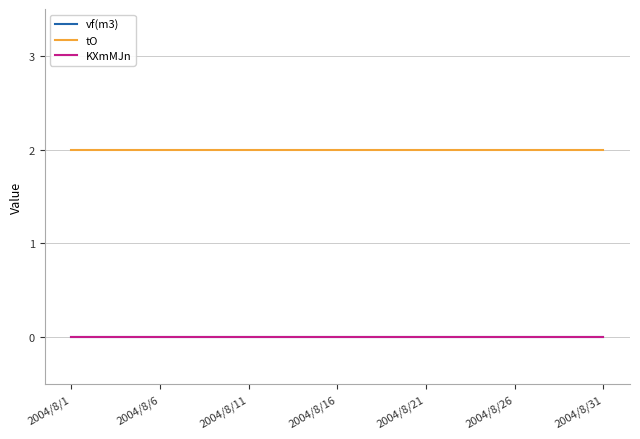

True or false: KXmMJn and vf(m3) cross at least once.

False